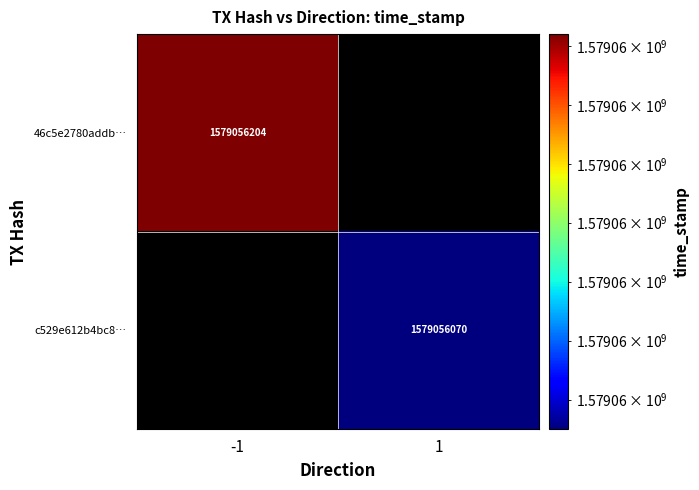

Is the value of 46c5e2780addb… at -1 greater than the value of c529e612b4bc8… at 1?

Yes